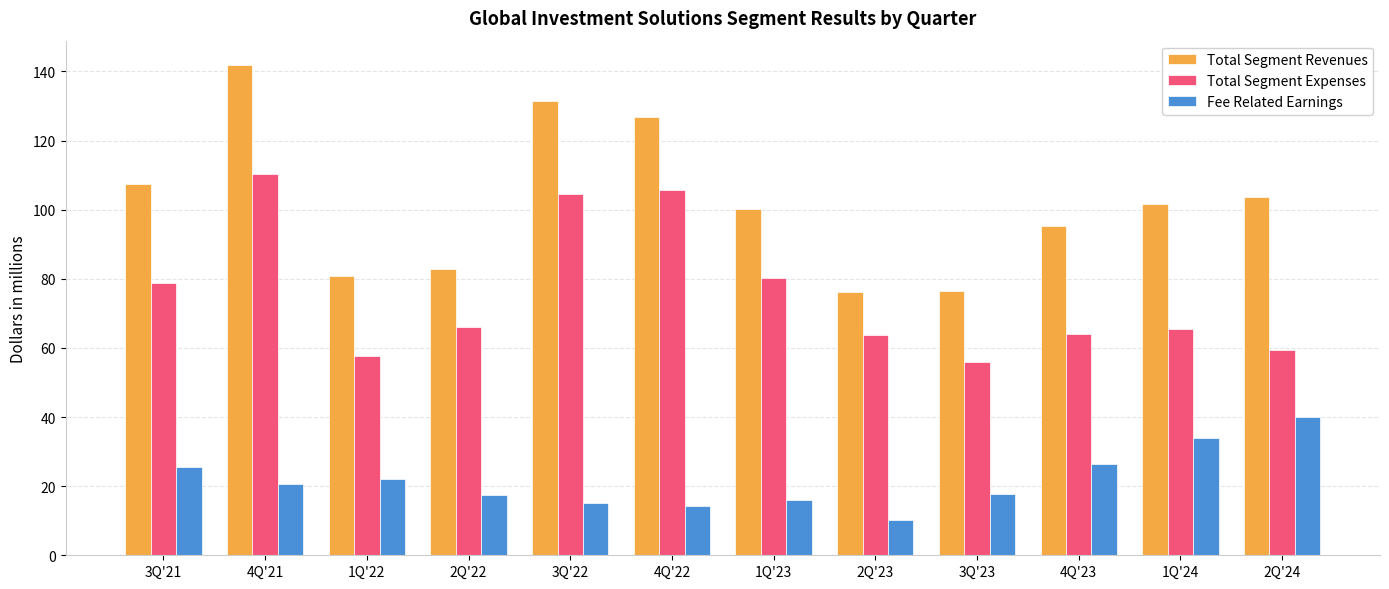

Is it true that Total Segment Revenues equals 190.7 at 4Q'21?

False